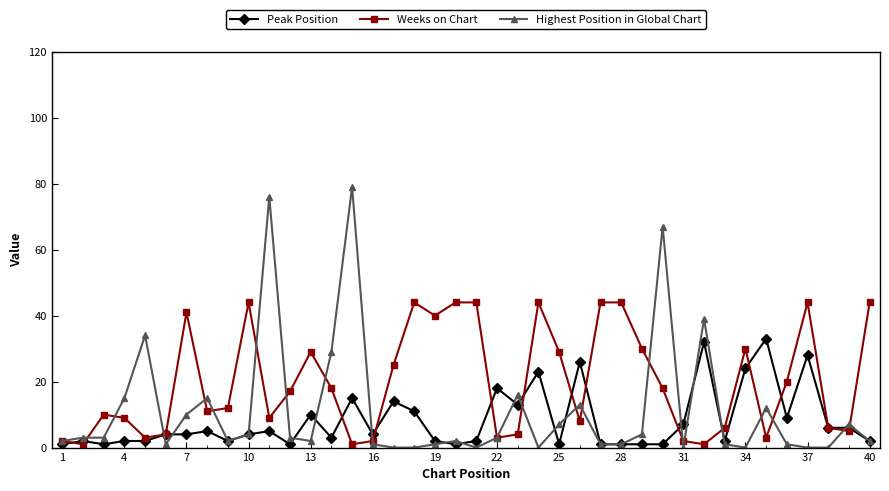

What is the difference between the maximum and minimum values in the Weeks on Chart series?

43